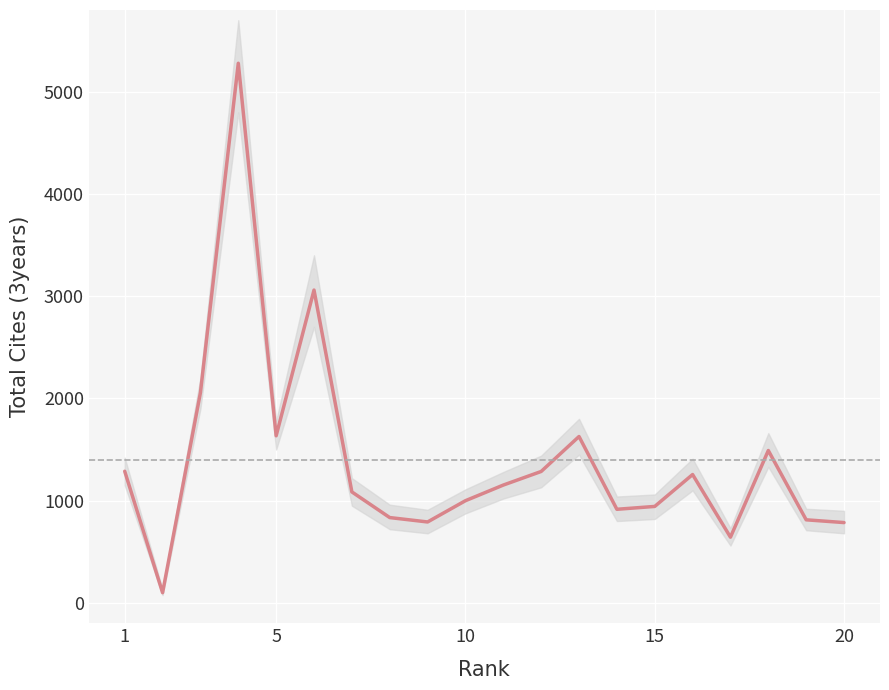

What is the average value?

1402